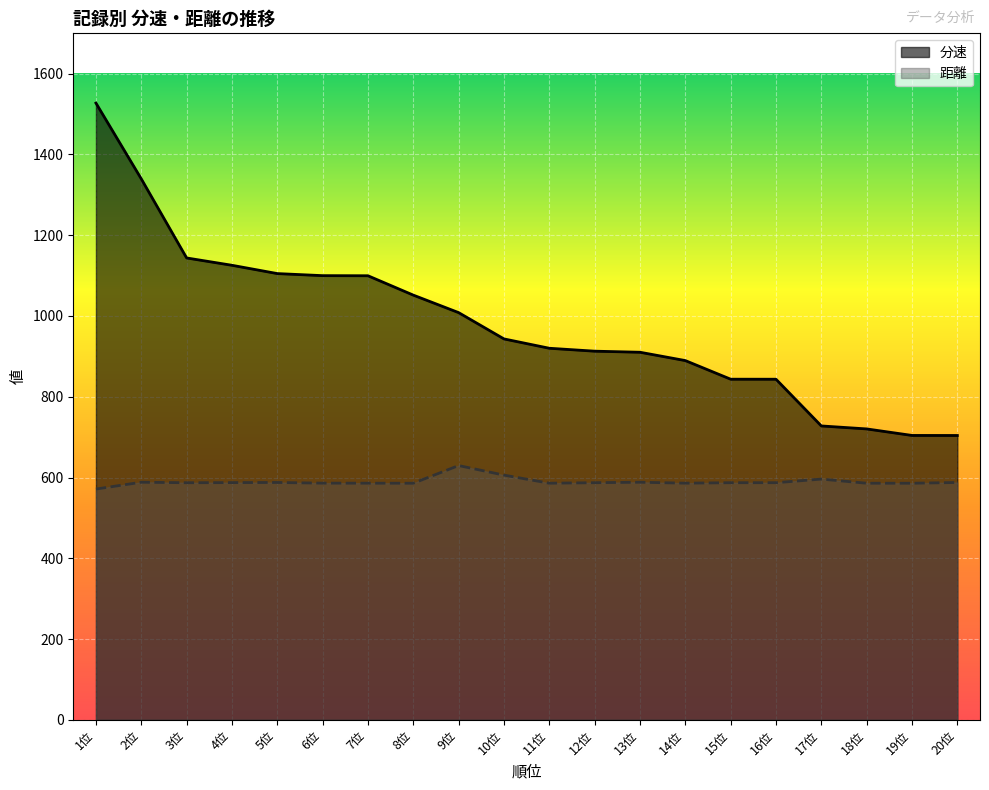

What is the approximate value of 分速 at 18位?

720.3